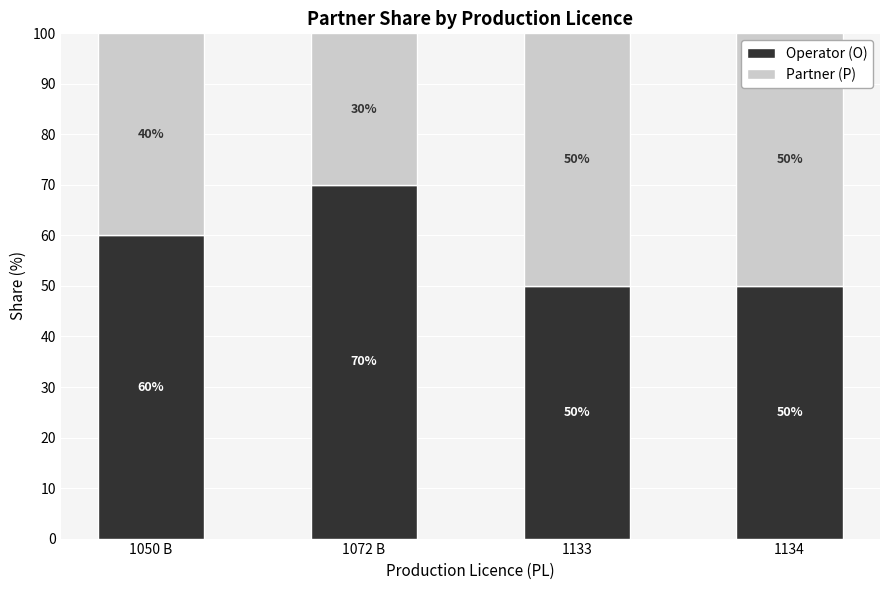

What is the total value across all series at 1050 B?

100